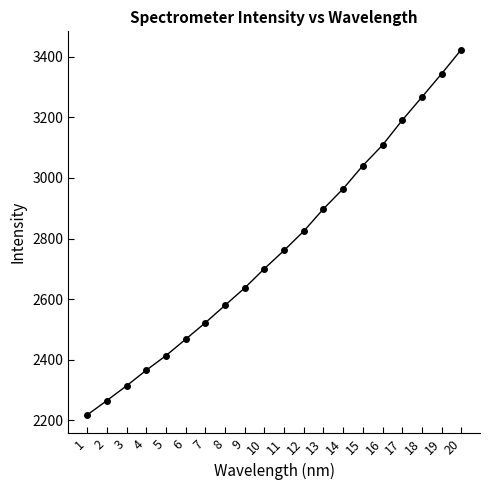

What is the change in value from 10 to 17?

+490.1